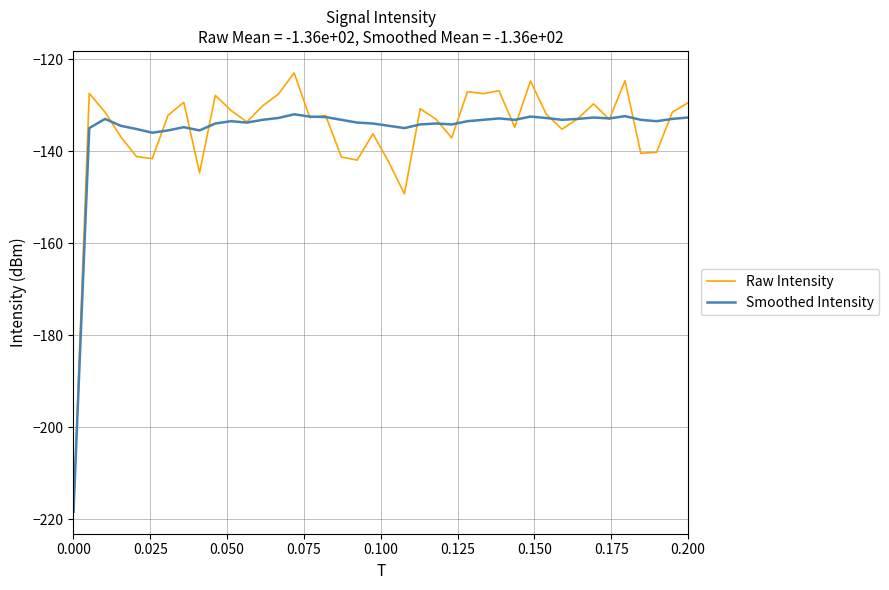

What is the smallest value displayed?

-218.4